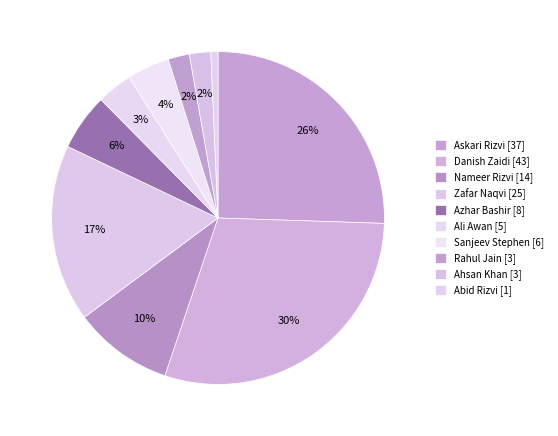

To the nearest percent, what percentage of the pie is Rahul Jain [3]?

2%